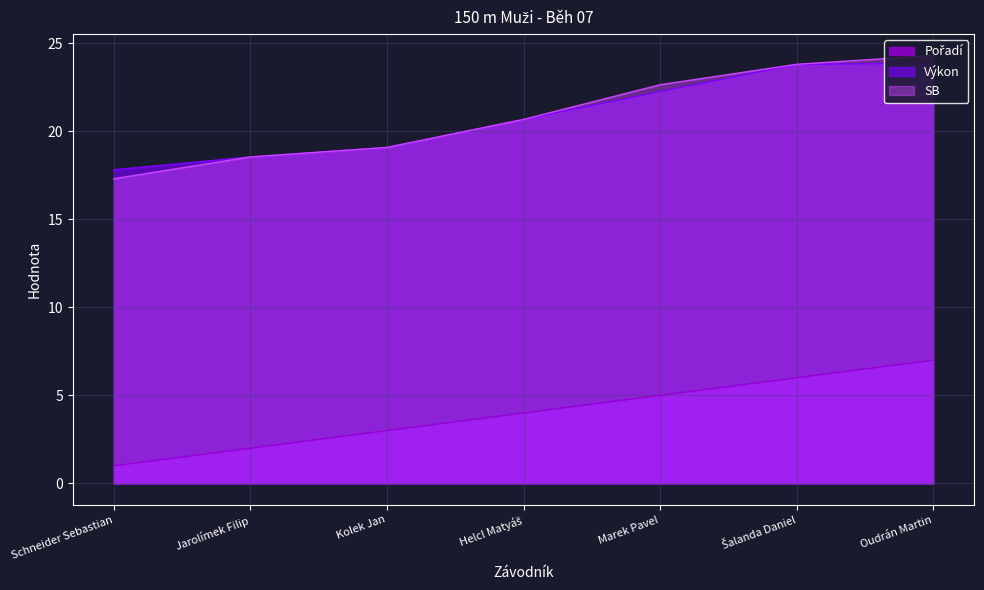

Does the chart display data point markers on the line(s)?

No